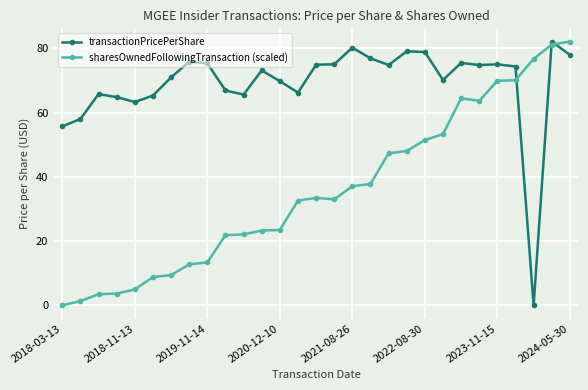

What is the sum of all transactionPricePerShare values?

2007.4